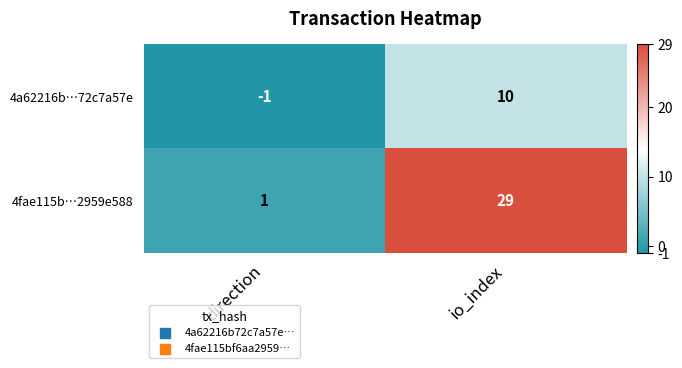

Which series changed the most between direction and io_index?

4fae115b…2959e588